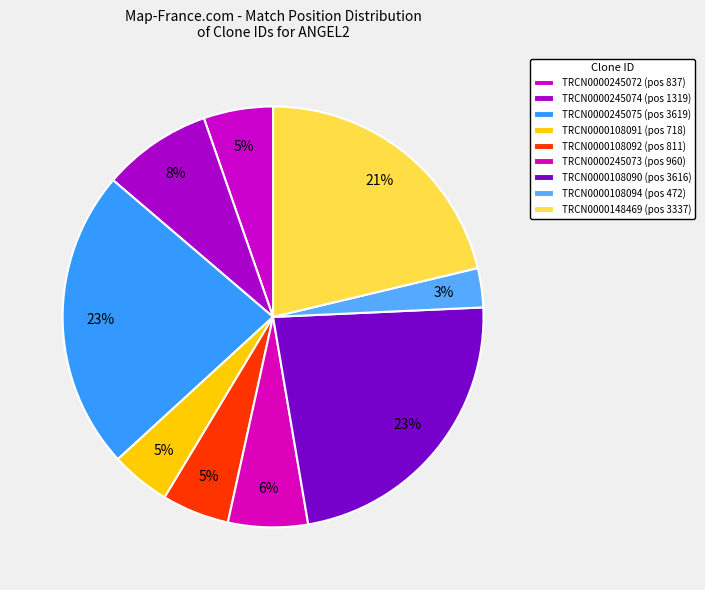

Which has a higher value, TRCN0000245074 or TRCN0000148469?

TRCN0000148469